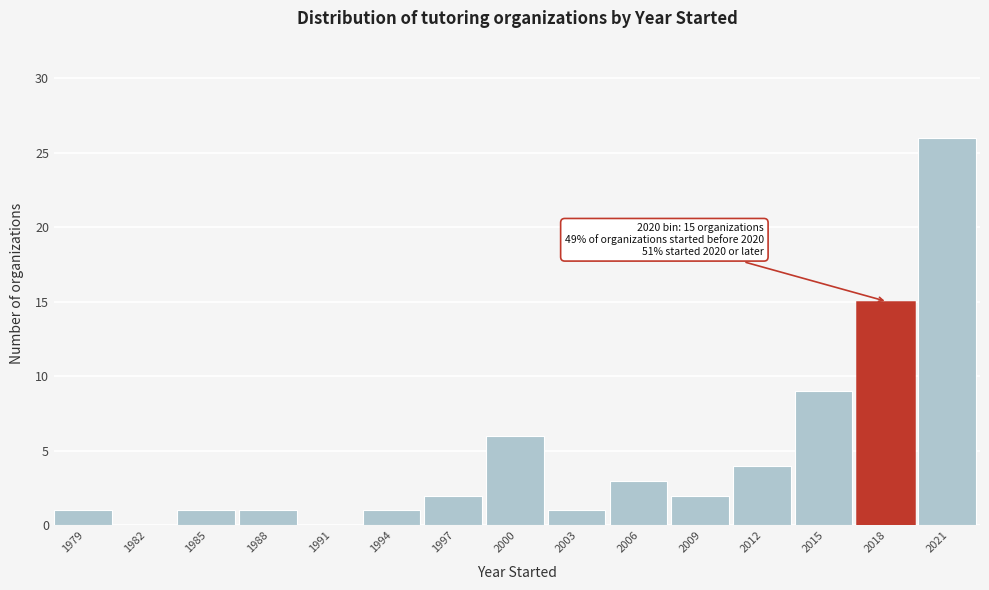

Reading left to right, transcribe all the data shown in this chart.

1979=1	1982=0	1985=1	1988=1	1991=0	1994=1	1997=2	2000=6	2003=1	2006=3	2009=2	2012=4	2015=9	2018=15	2021=26